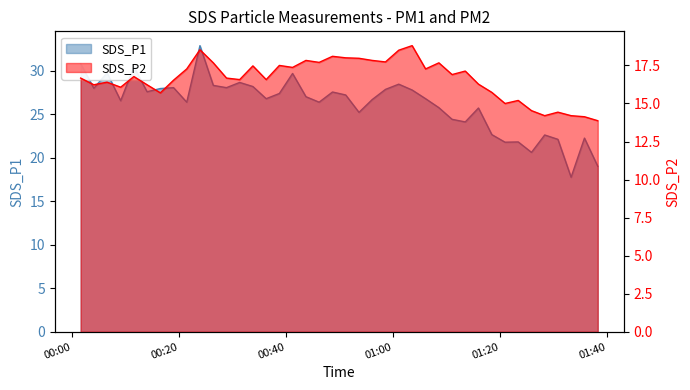

What is the spread (max minus min) of values at 2023/10/31 00:33:44?

10.7